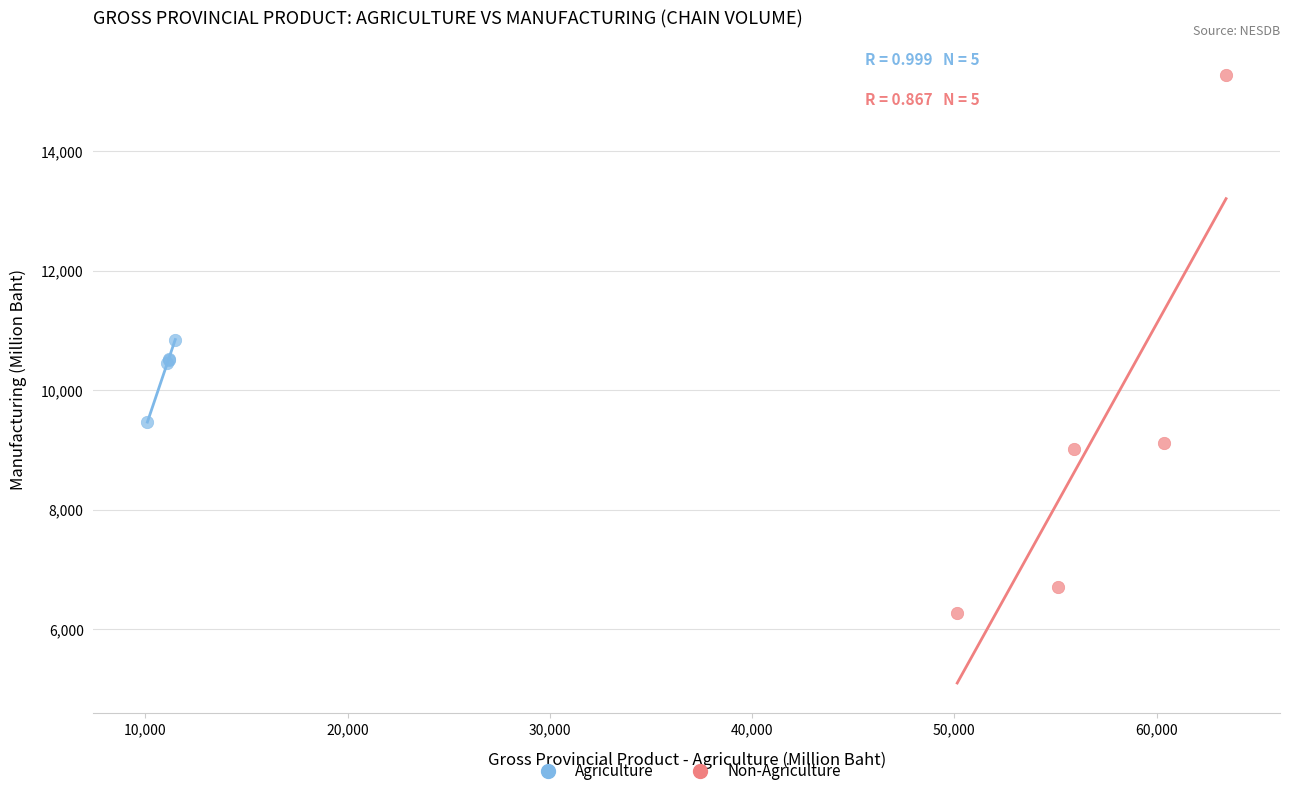

What are all the series names shown in the legend?

Agriculture, Non-Agriculture